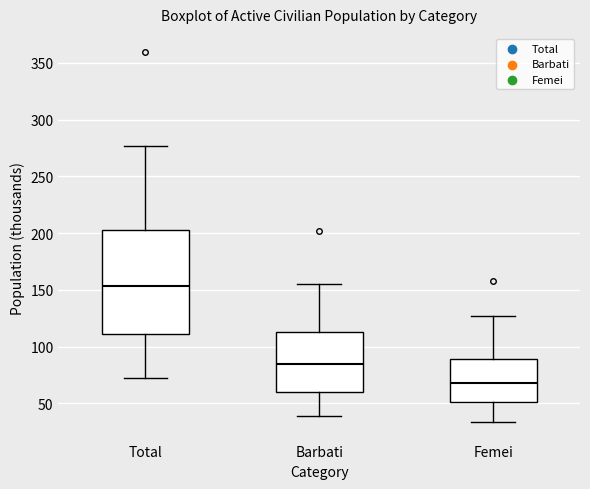

Where is the lower edge of the box for Barbati on the y-axis? The values are not printed on the chart, so give them approximately, as read against the axis.

60